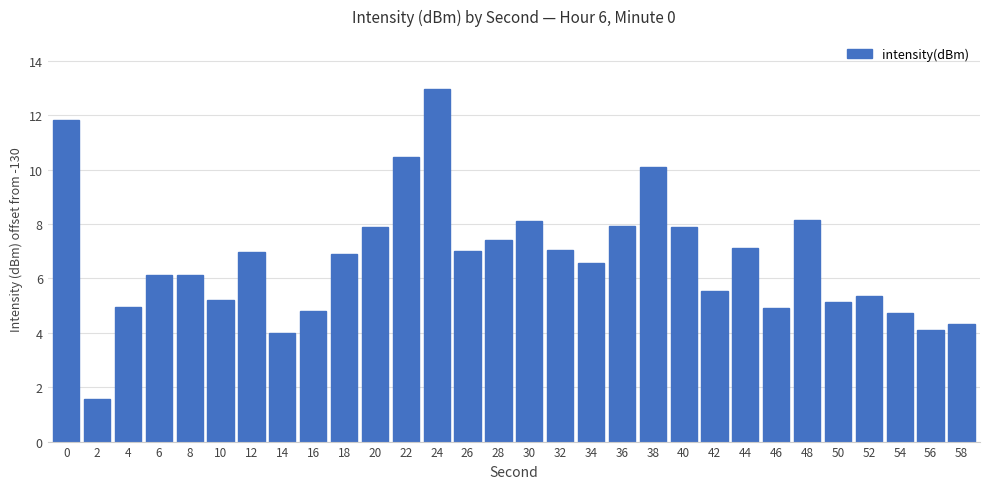

Which label corresponds to the smallest value in the chart?

2